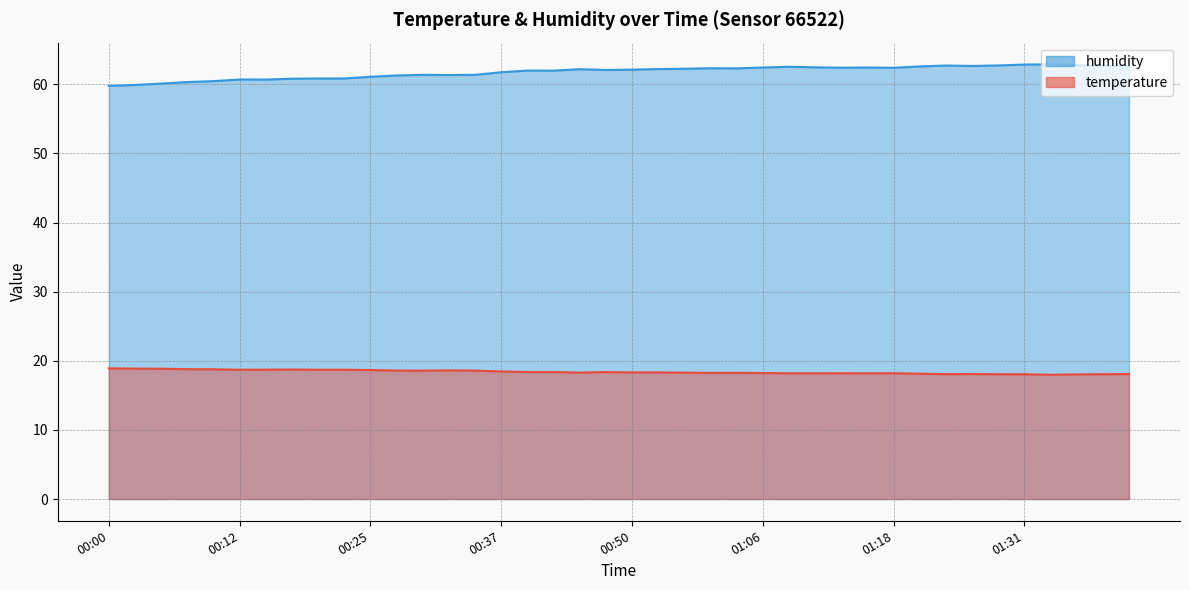

Reading left to right, list all the values displayed in this chart.

temperature: 00:00=18.9	00:02=18.9	00:05=18.9	00:07=18.8	00:10=18.8	00:12=18.7	00:15=18.7	00:17=18.7	00:20=18.7	00:22=18.7	00:25=18.7	00:27=18.6	00:30=18.6	00:32=18.6	00:35=18.6	00:37=18.5	00:40=18.4	00:42=18.4	00:45=18.3	00:48=18.4	00:50=18.3	00:53=18.3	00:56=18.3	01:01=18.2	01:03=18.3	01:06=18.2	01:08=18.2	01:11=18.2	01:13=18.2	01:16=18.2	01:18=18.2	01:21=18.1	01:24=18.1	01:26=18.1	01:28=18.1	01:31=18.1	01:33=18.0	01:36=18.0	01:38=18.1	01:41=18.1
humidity: 00:00=59.8	00:02=59.9	00:05=60.1	00:07=60.3	00:10=60.5	00:12=60.7	00:15=60.7	00:17=60.8	00:20=60.9	00:22=60.9	00:25=61.1	00:27=61.3	00:30=61.4	00:32=61.4	00:35=61.4	00:37=61.8	00:40=62.0	00:42=62.0	00:45=62.2	00:48=62.1	00:50=62.1	00:53=62.2	00:56=62.2	01:01=62.3	01:03=62.3	01:06=62.4	01:08=62.5	01:11=62.5	01:13=62.4	01:16=62.4	01:18=62.4	01:21=62.6	01:24=62.7	01:26=62.7	01:28=62.7	01:31=62.9	01:33=62.9	01:36=62.8	01:38=62.7	01:41=62.6